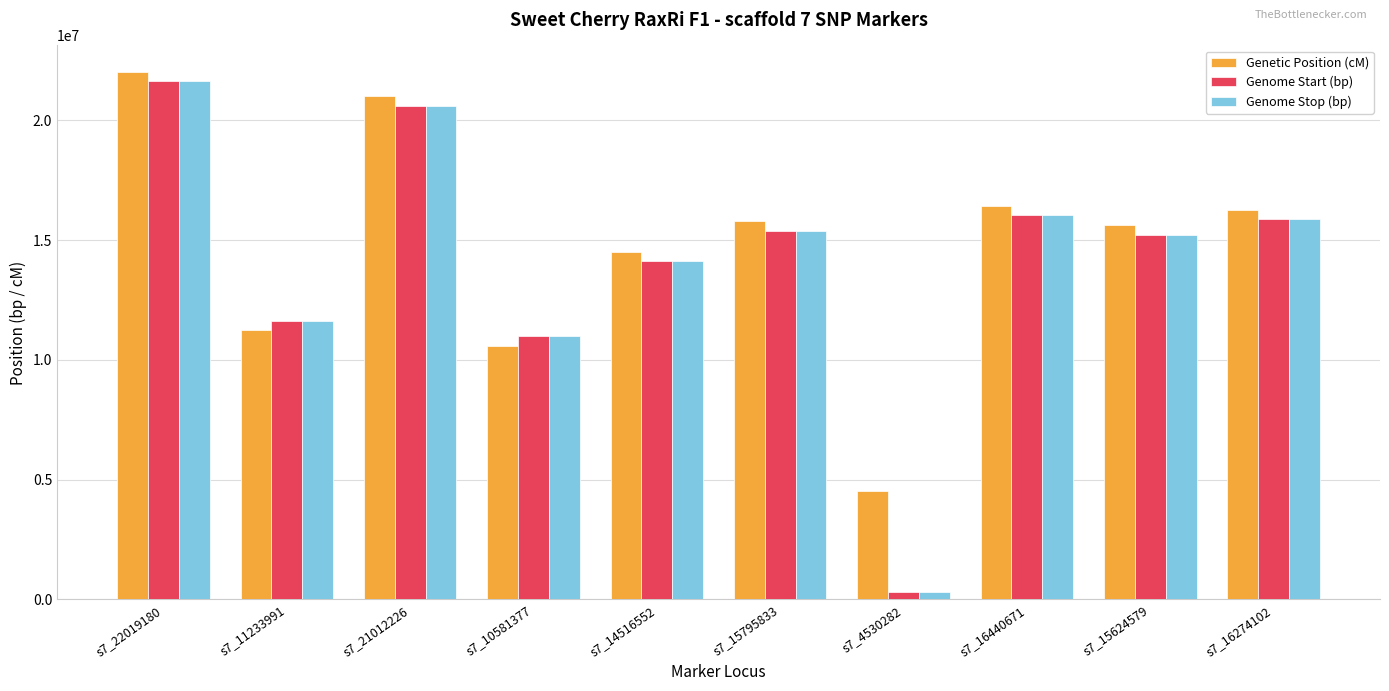

What is the lowest value of the Genetic Position (cM) series?

4530282